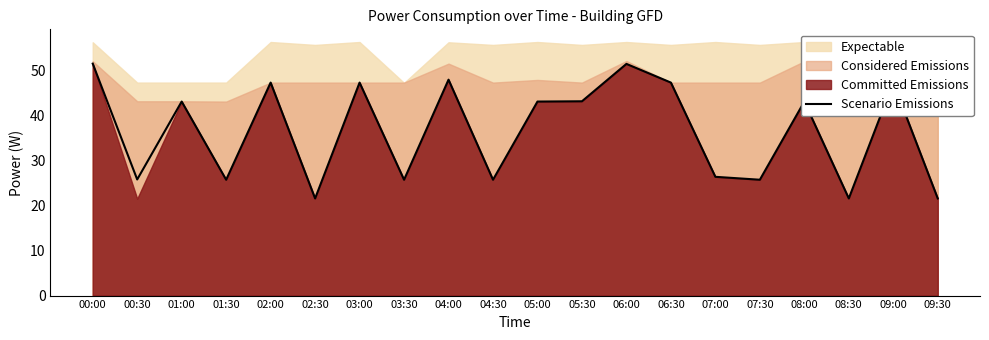

Between 04:00 and 00:30, which is larger?

04:00